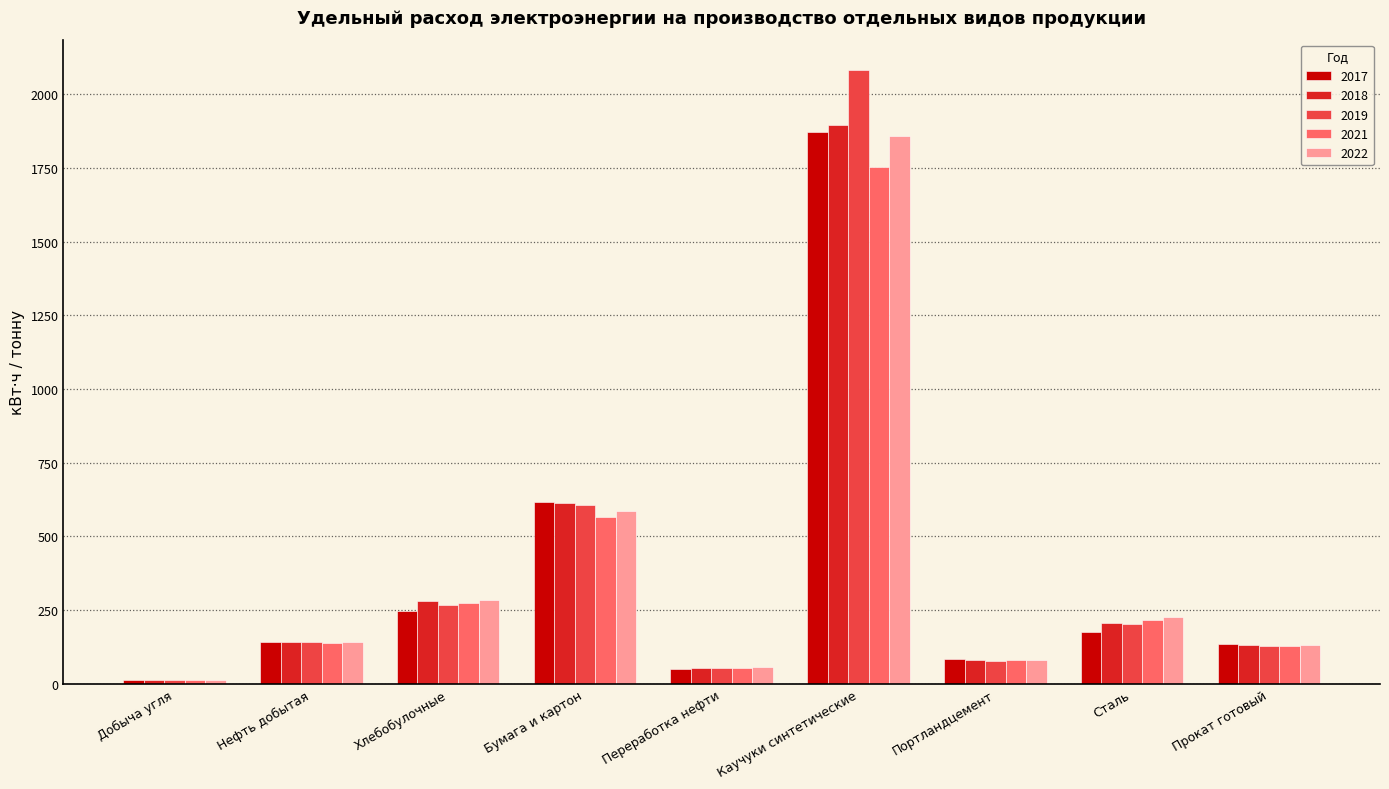

What position from the left is Прокат готовый?

9